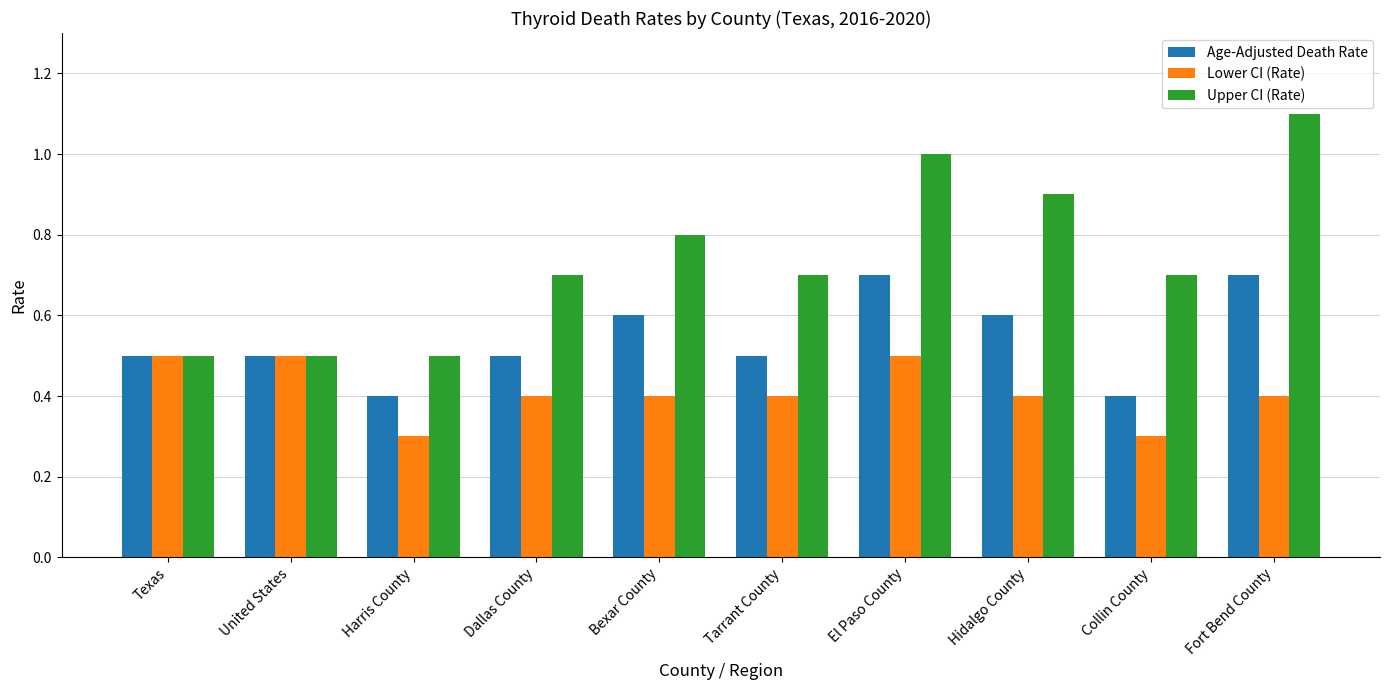

Is the value of Age-Adjusted Death Rate at Collin County greater than the value of Upper CI (Rate) at Dallas County?

No